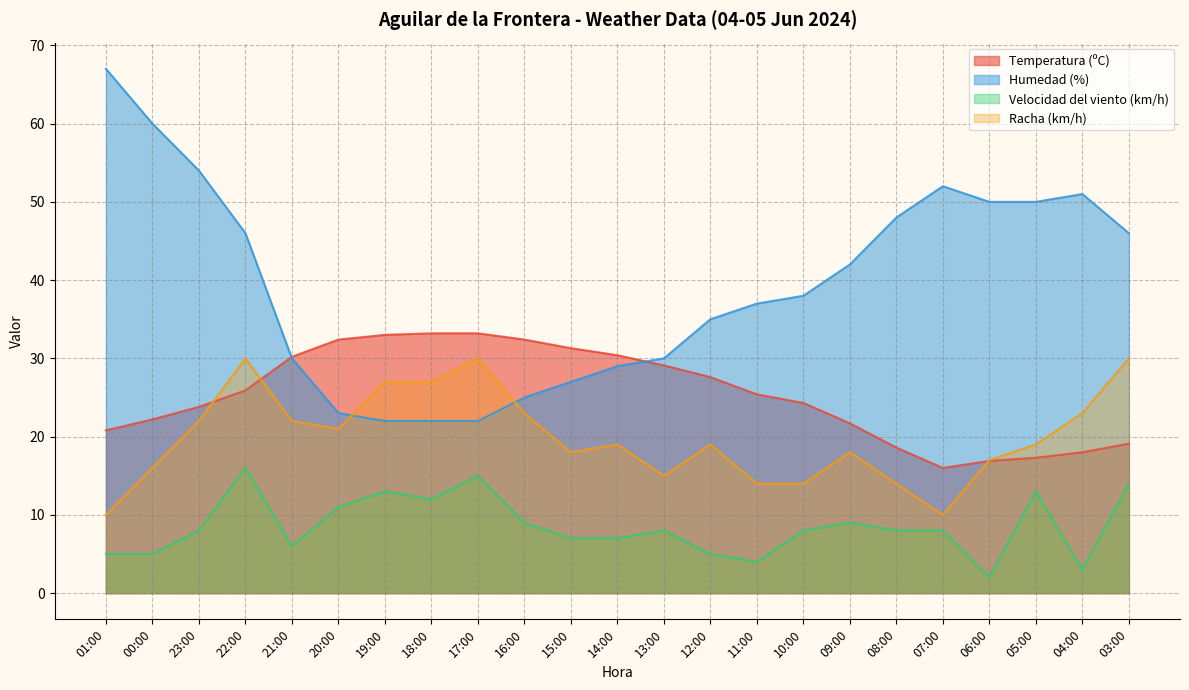

At which category does the chart reach its peak across all series?

01:00